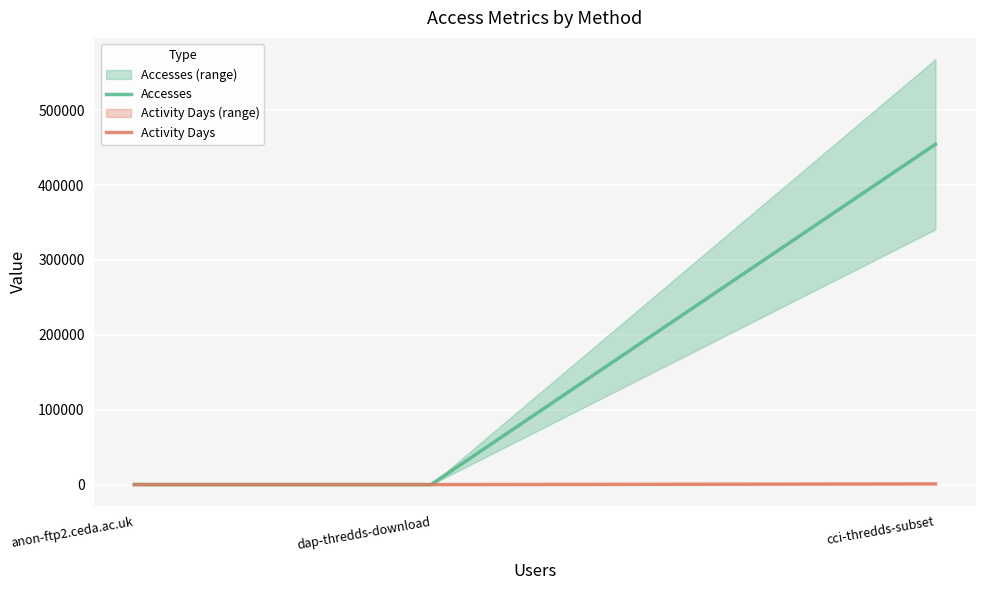

What position from the left is cci-thredds-subset?

3